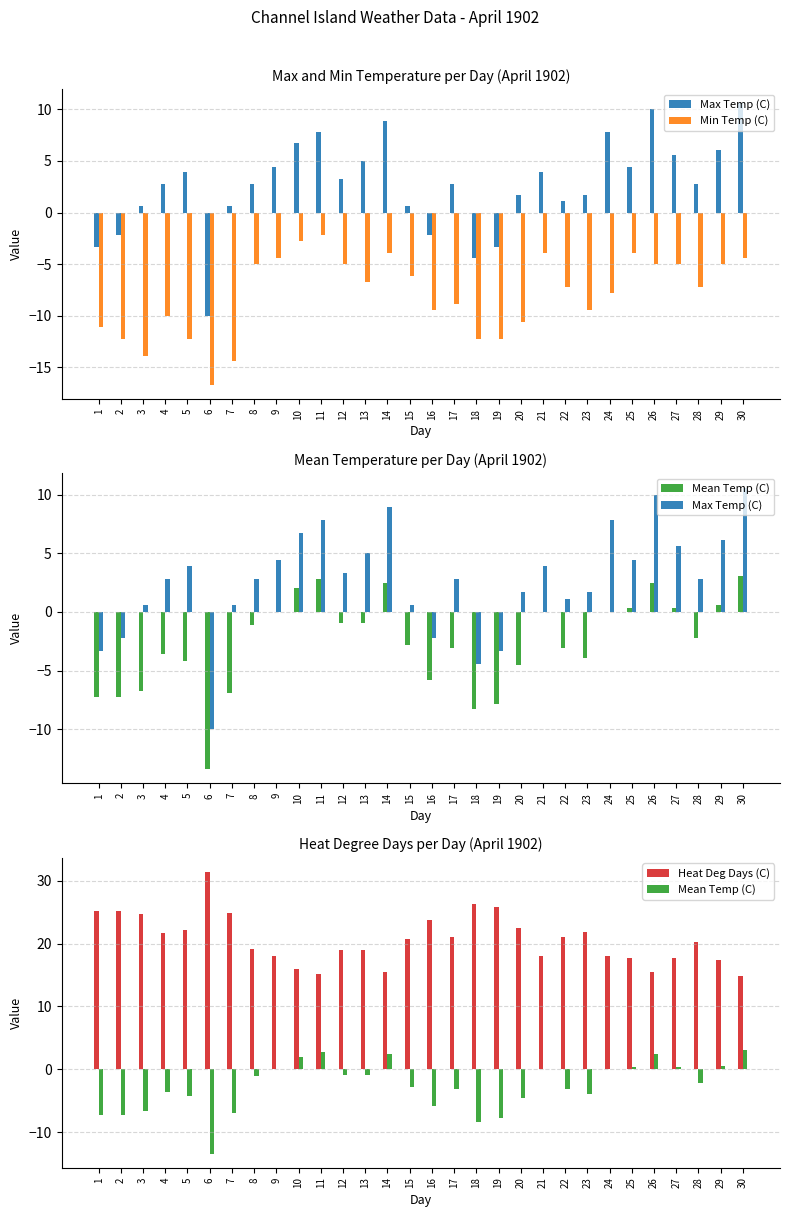

Reading left to right, extract all data points from this chart.

Max Temp (C): 1=-3.3	2=-2.2	3=0.6	4=2.8	5=3.9	6=-10.0	7=0.6	8=2.8	9=4.4	10=6.7	11=7.8	12=3.3	13=5.0	14=8.9	15=0.6	16=-2.2	17=2.8	18=-4.4	19=-3.3	20=1.7	21=3.9	22=1.1	23=1.7	24=7.8	25=4.4	26=10.0	27=5.6	28=2.8	29=6.1	30=10.6
Min Temp (C): 1=-11.1	2=-12.2	3=-13.9	4=-10.0	5=-12.2	6=-16.7	7=-14.4	8=-5.0	9=-4.4	10=-2.8	11=-2.2	12=-5.0	13=-6.7	14=-3.9	15=-6.1	16=-9.4	17=-8.9	18=-12.2	19=-12.2	20=-10.6	21=-3.9	22=-7.2	23=-9.4	24=-7.8	25=-3.9	26=-5.0	27=-5.0	28=-7.2	29=-5.0	30=-4.4
Mean Temp (C): 1=-7.2	2=-7.2	3=-6.7	4=-3.6	5=-4.2	6=-13.4	7=-6.9	8=-1.1	9=0.0	10=2.0	11=2.8	12=-0.9	13=-0.9	14=2.5	15=-2.8	16=-5.8	17=-3.1	18=-8.3	19=-7.8	20=-4.5	21=0.0	22=-3.1	23=-3.9	24=0.0	25=0.3	26=2.5	27=0.3	28=-2.2	29=0.6	30=3.1
Heat Deg Days (C): 1=25.2	2=25.2	3=24.7	4=21.6	5=22.2	6=31.4	7=24.9	8=19.1	9=18.0	10=16.0	11=15.2	12=18.9	13=18.9	14=15.5	15=20.8	16=23.8	17=21.1	18=26.3	19=25.8	20=22.5	21=18.0	22=21.1	23=21.9	24=18.0	25=17.7	26=15.5	27=17.7	28=20.2	29=17.4	30=14.9